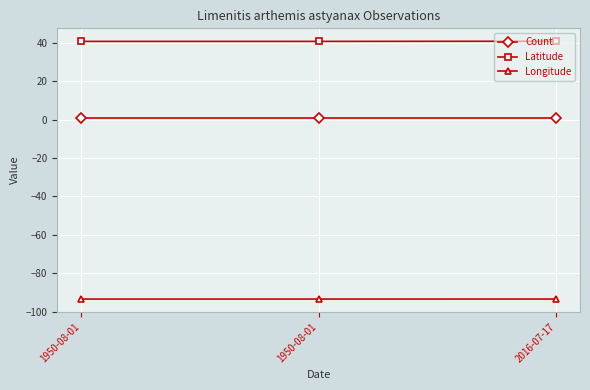

True or false: Latitude has a value of 19.1 at 1950-08-01.

False